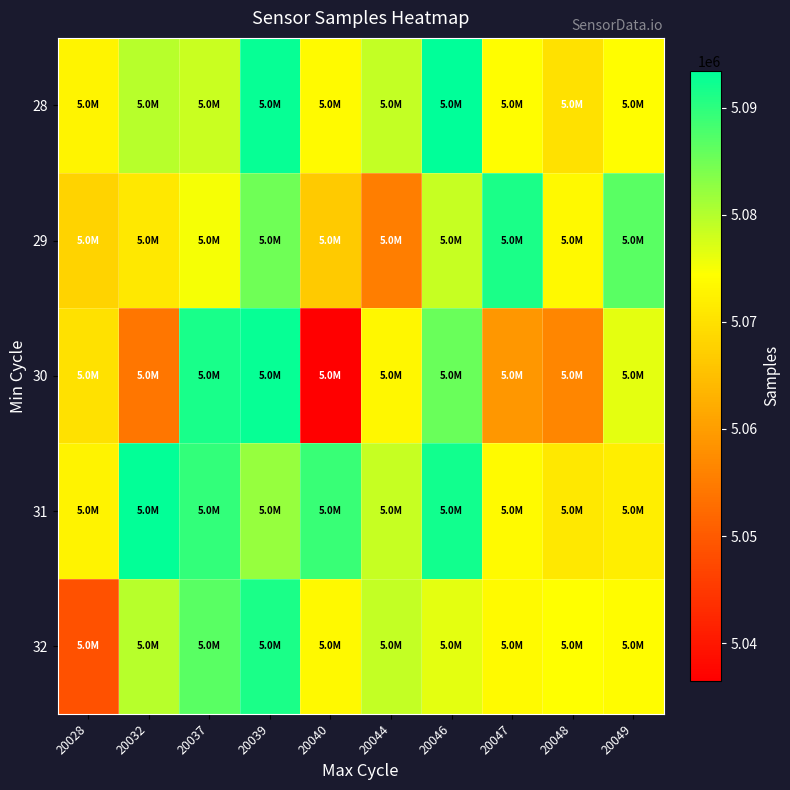

What is the smallest value displayed?

5036490